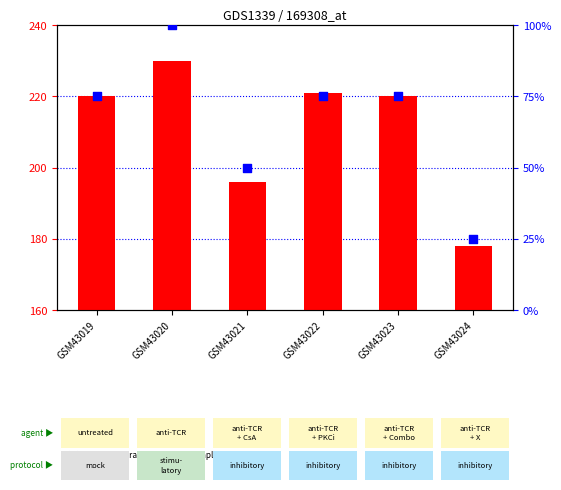

Is the value of count at GSM43022 greater than the value of percentile rank within the sample at GSM43024?

Yes